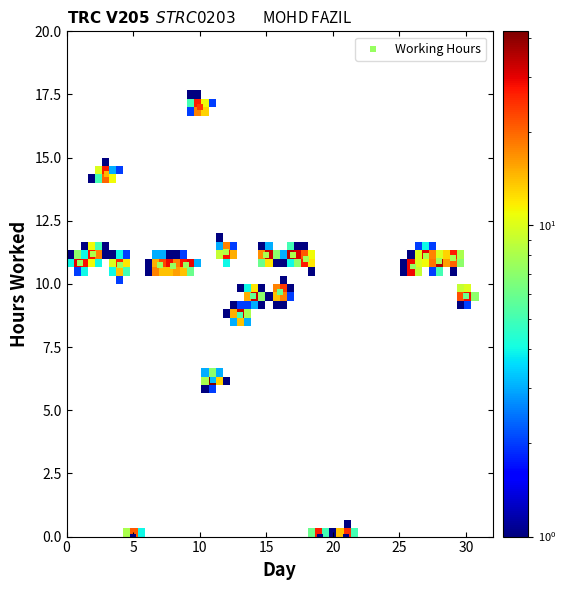

What is the range of X values (max minus min)?

29.0